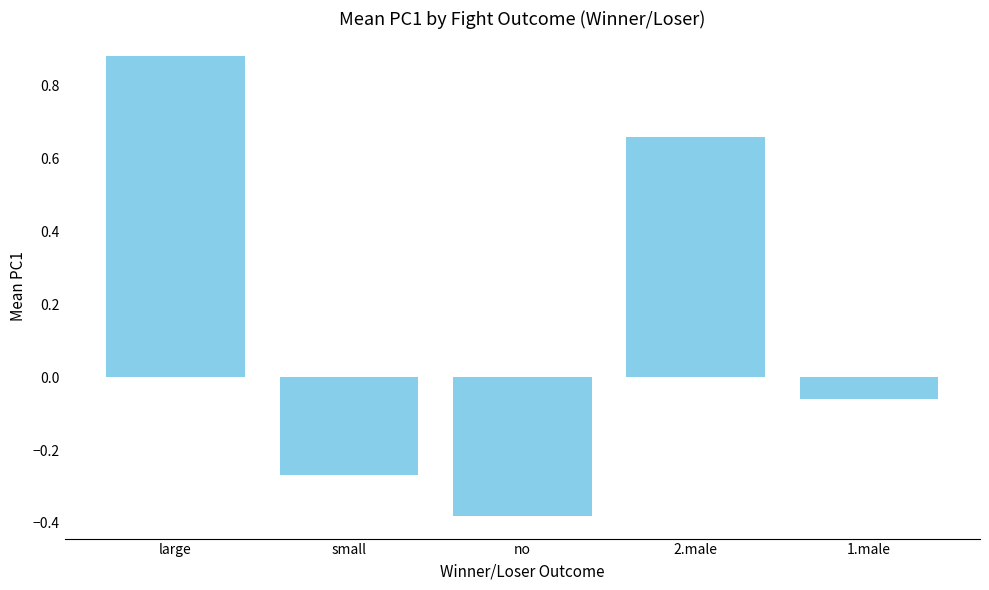

Where does the data first go above 0?

large